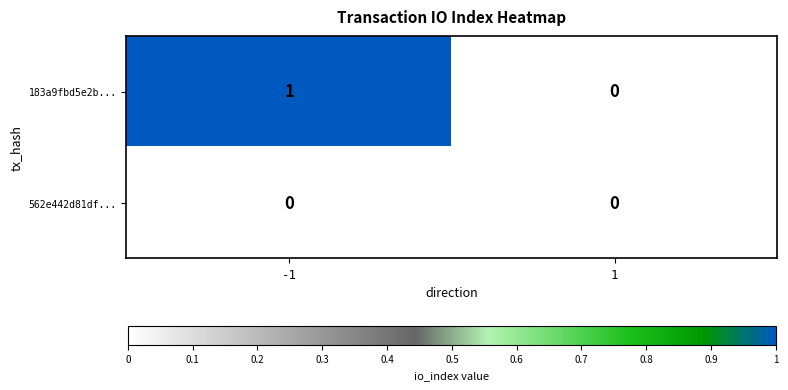

List the series in order of their peak value, lowest first.

562e442d81df..., 183a9fbd5e2b...